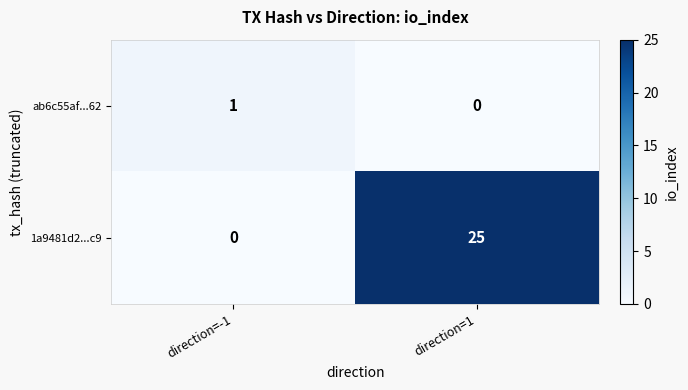

What is the maximum value shown in the chart?

25